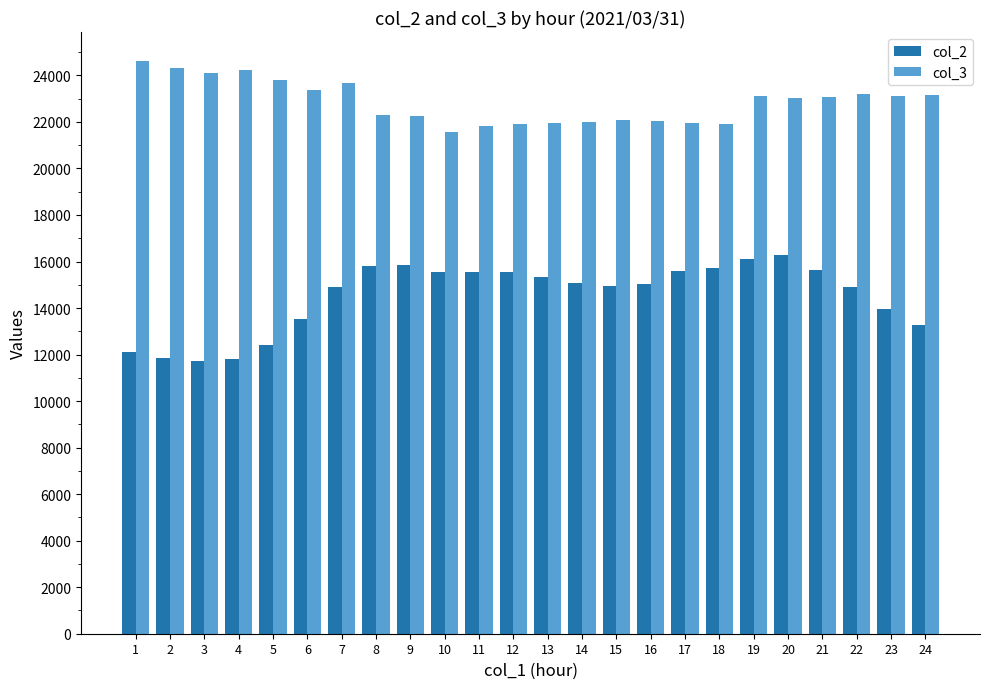

Rank the series by their average value, from highest to lowest.

col_3, col_2